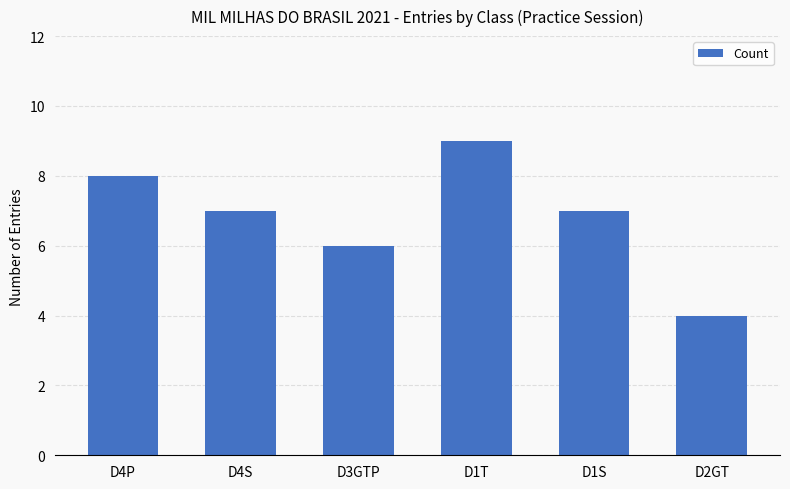

What is the average value?

7